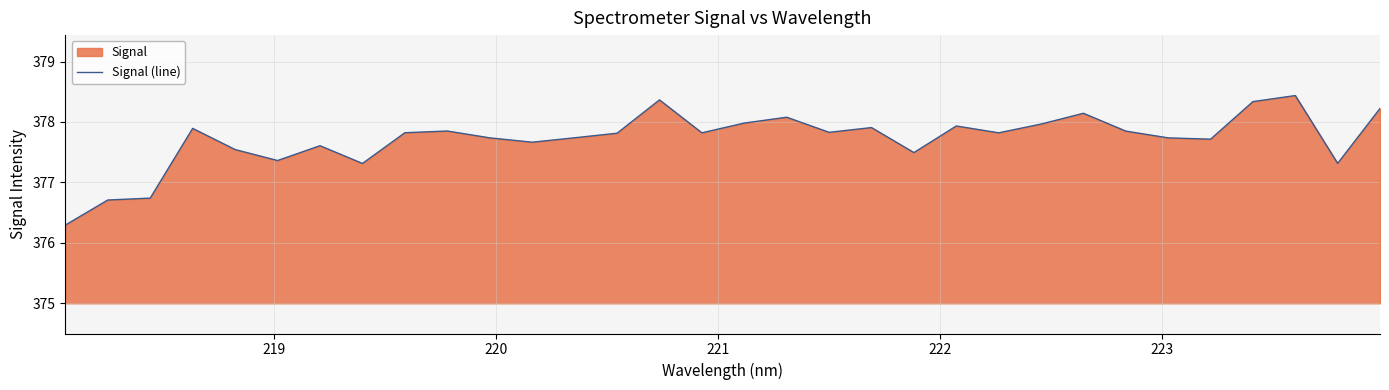

What is the sum of all values?

12087.0